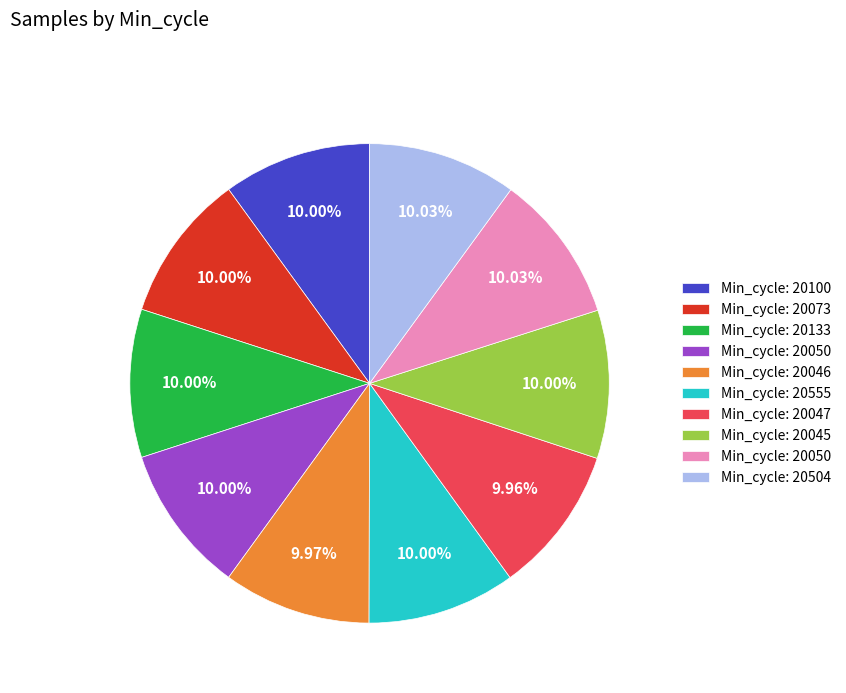

Is there any slice that represents more than half of the pie?

No